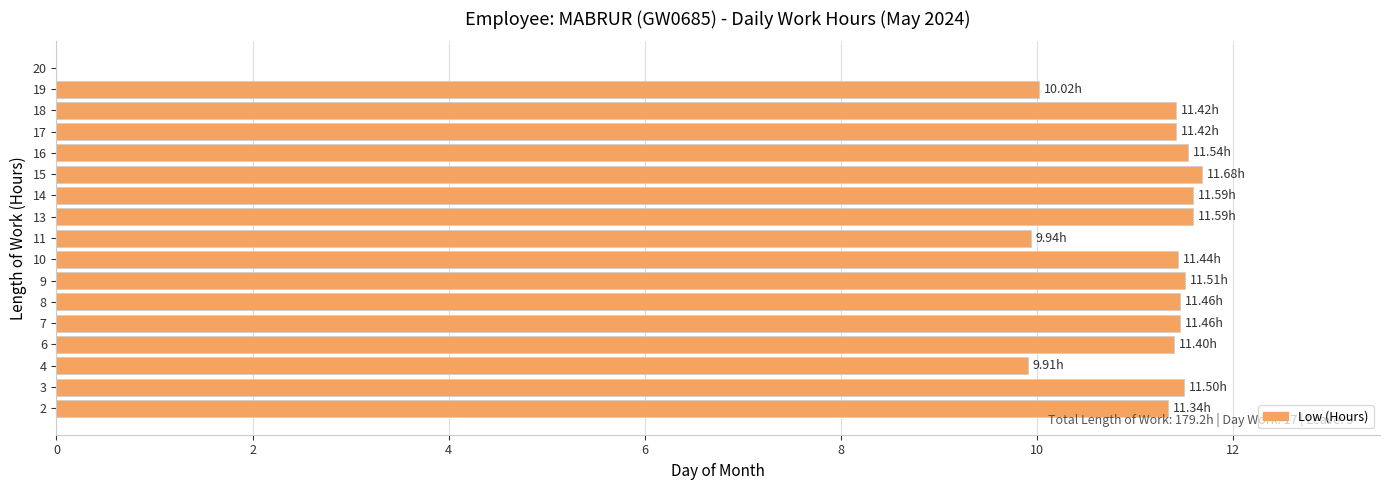

Approximately how many times larger is the value at 10 compared to 8?

1.0